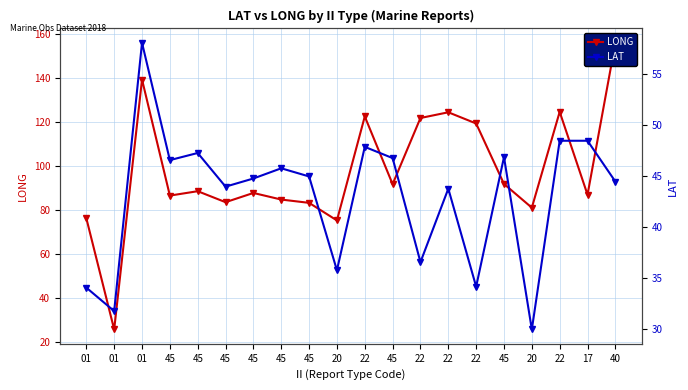

What is the difference between the highest and lowest values at 40?

111.6